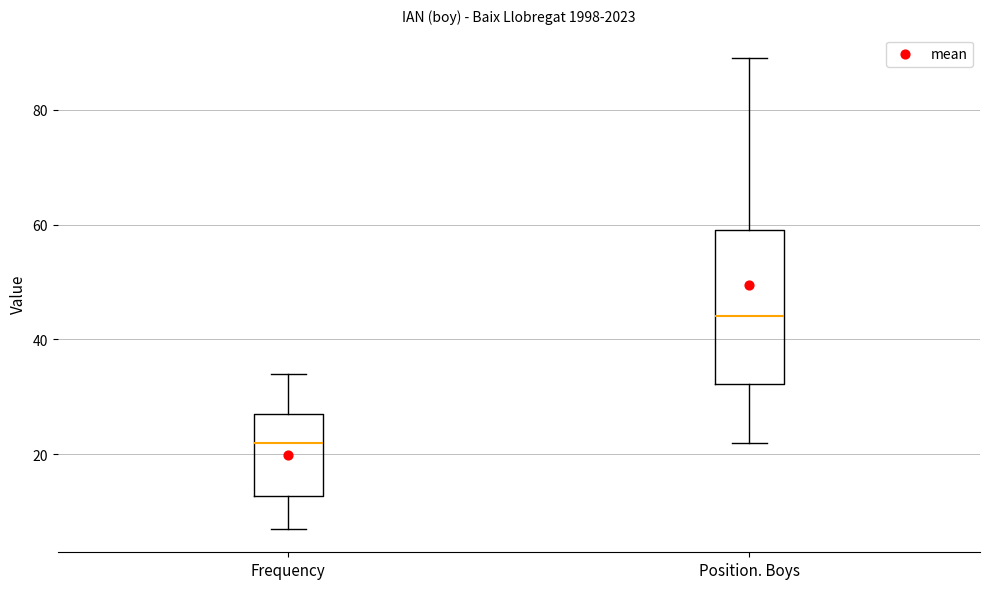

Where is the lower edge of the box for Position. Boys on the y-axis? The values are not printed on the chart, so give them approximately, as read against the axis.

32